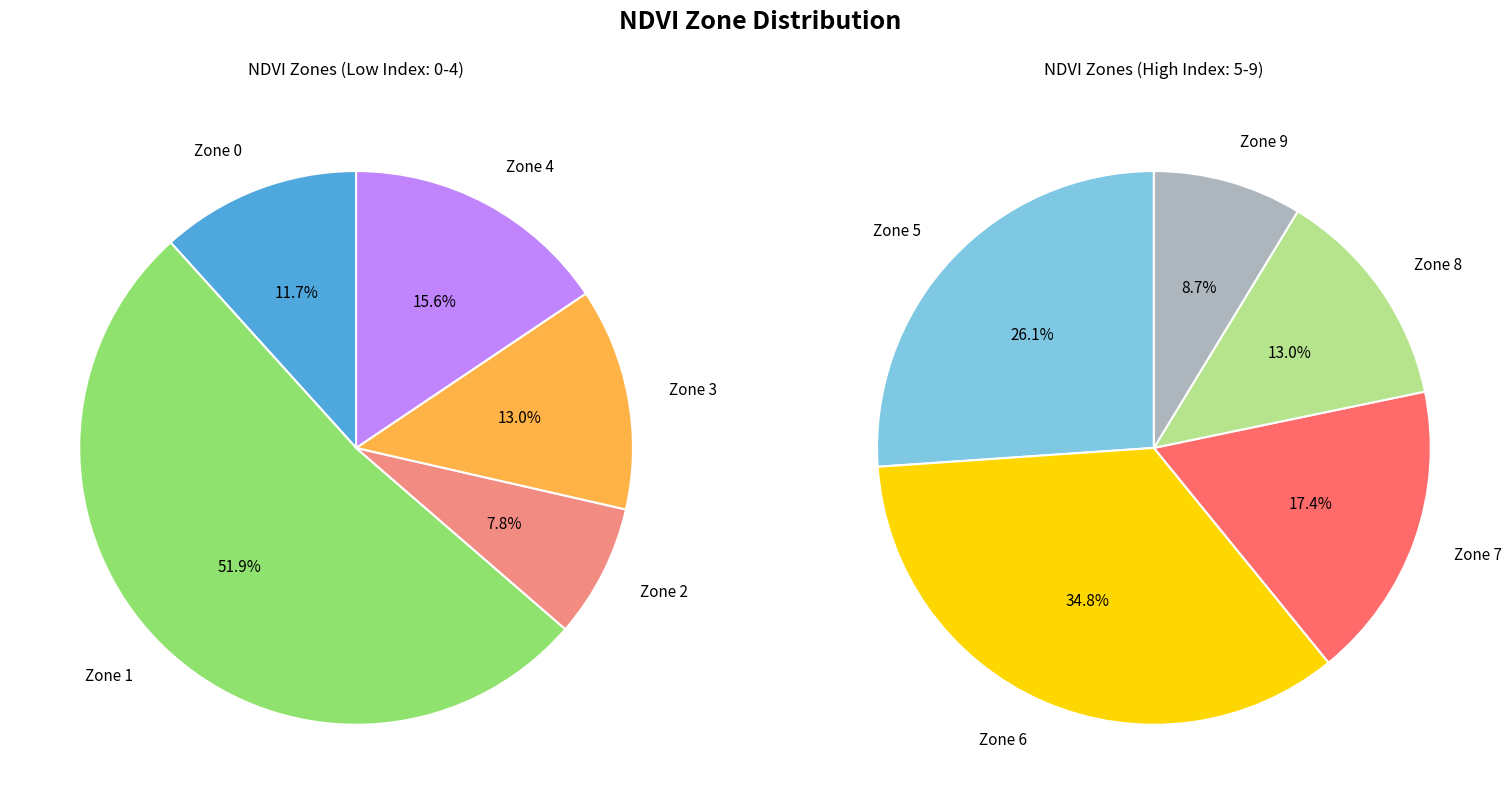

How many segments does this pie chart have?

10